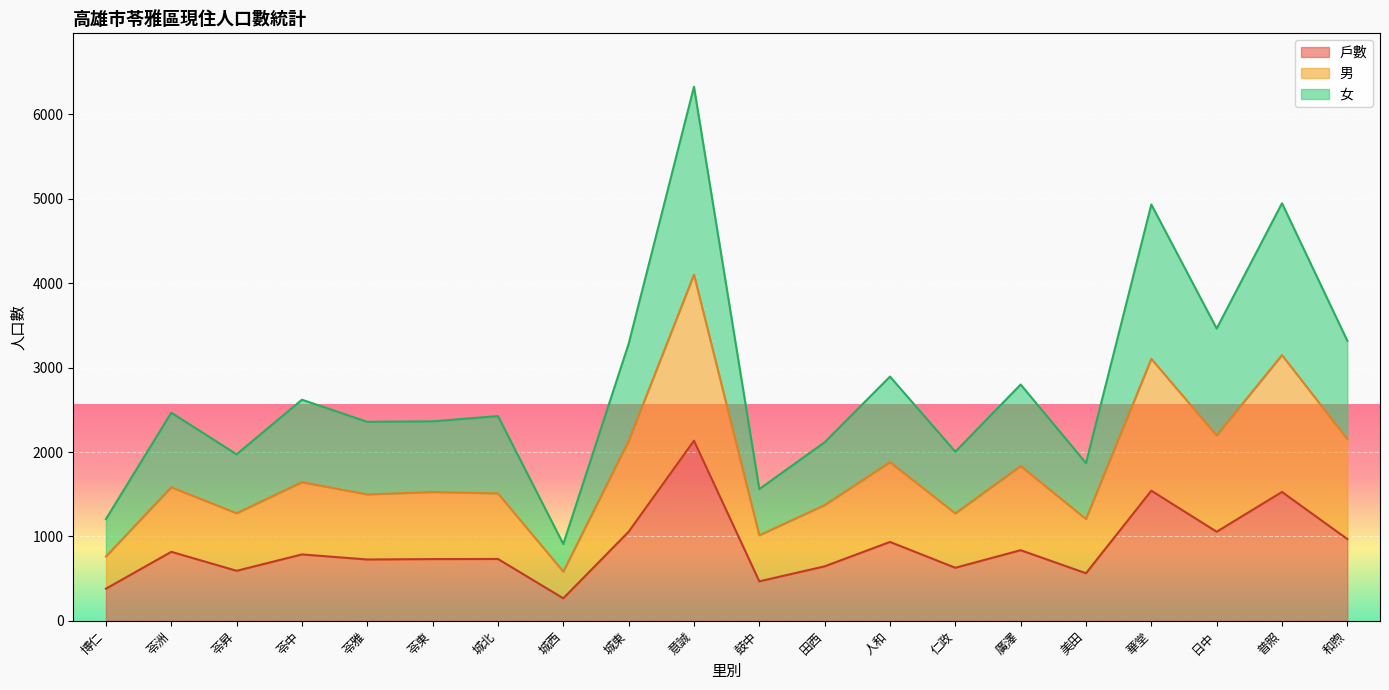

True or false: 女 has more than 0 interior local peaks.

True